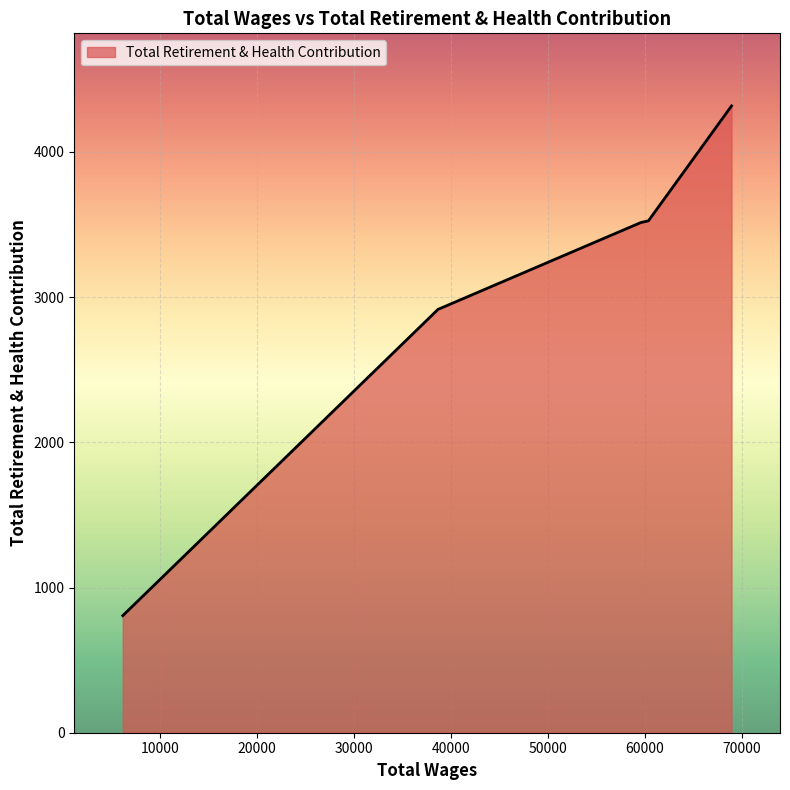

What is the average value?

3015